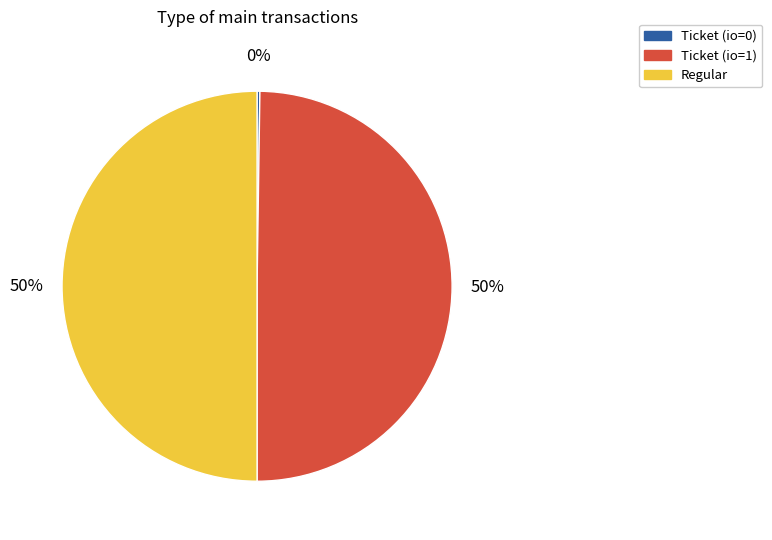

To the nearest percent, what percentage of the pie is Ticket (io=1)?

50%